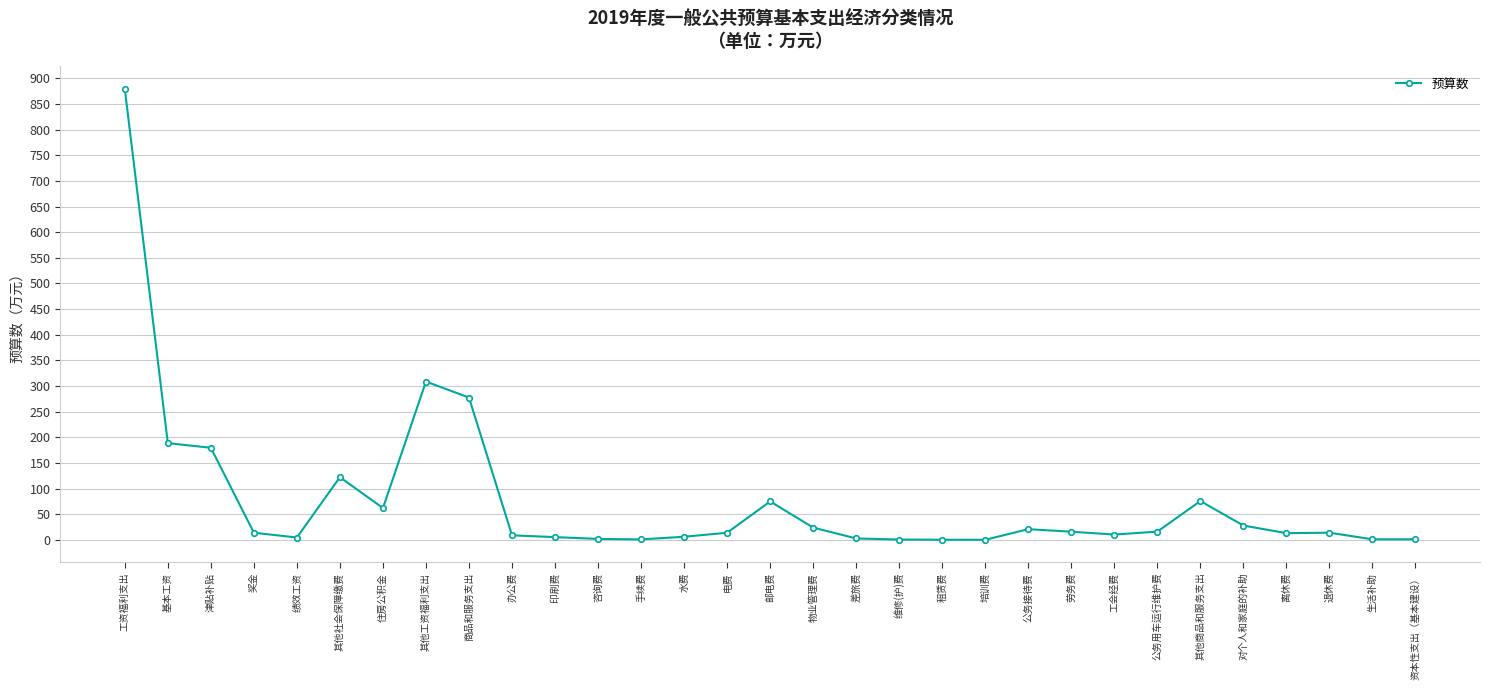

Is it true that the value at 商品和服务支出 is 440.2?

False